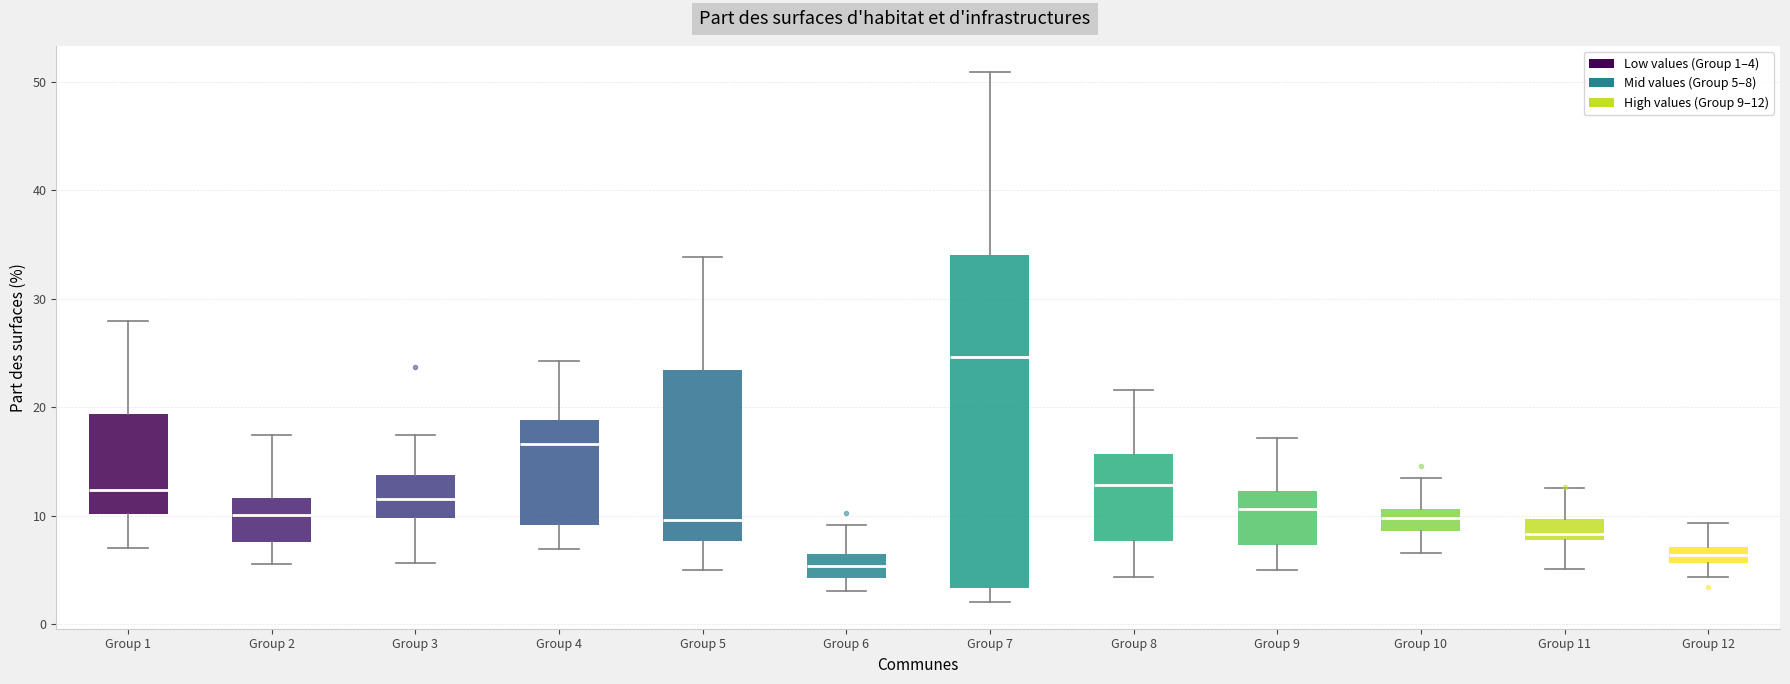

Comparing the boxes themselves (not the whiskers), which one is the tallest?

Group 7